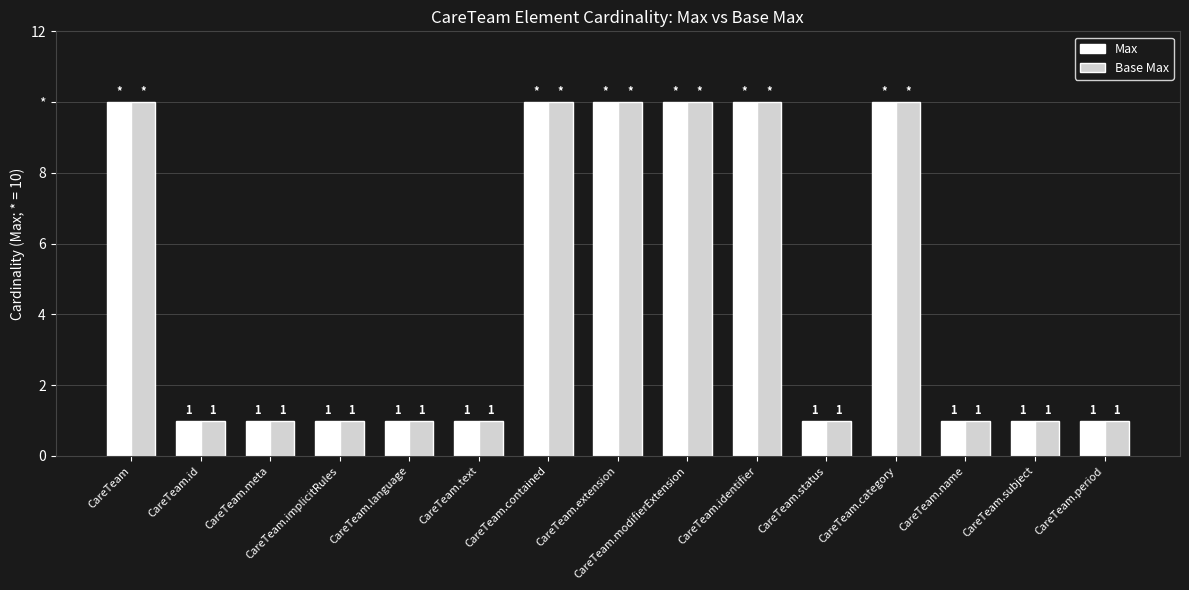

Which label corresponds to the largest value in the chart?

CareTeam